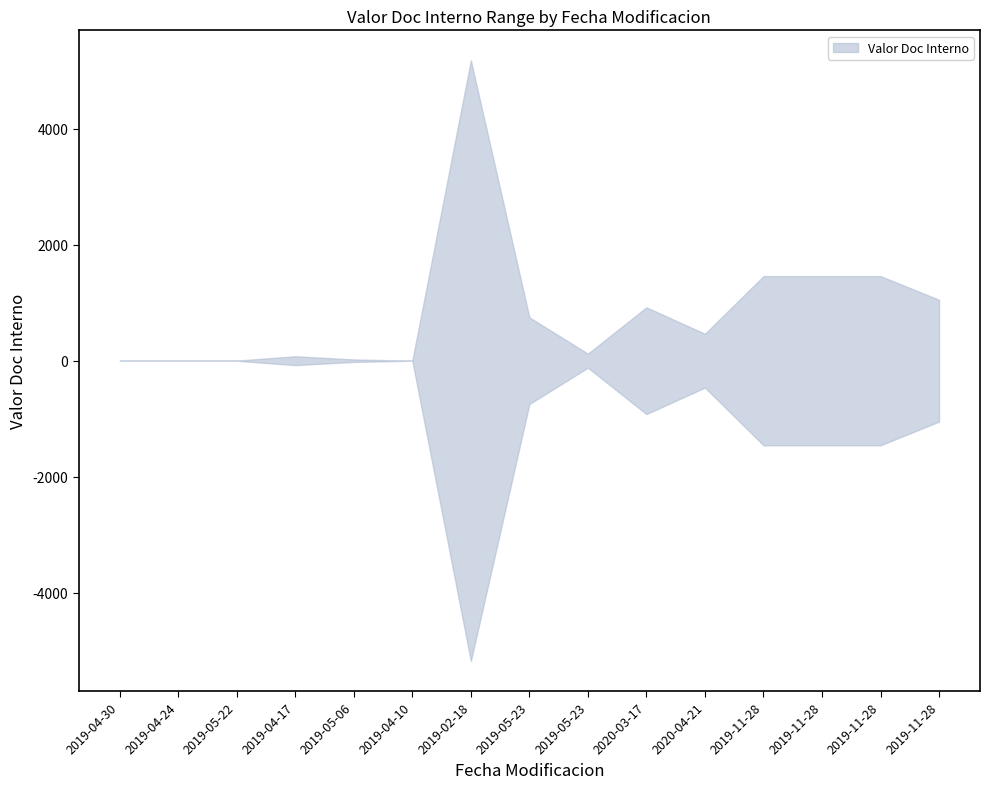

Which series changed the most between 2019-04-24 and 2019-05-22?

upper